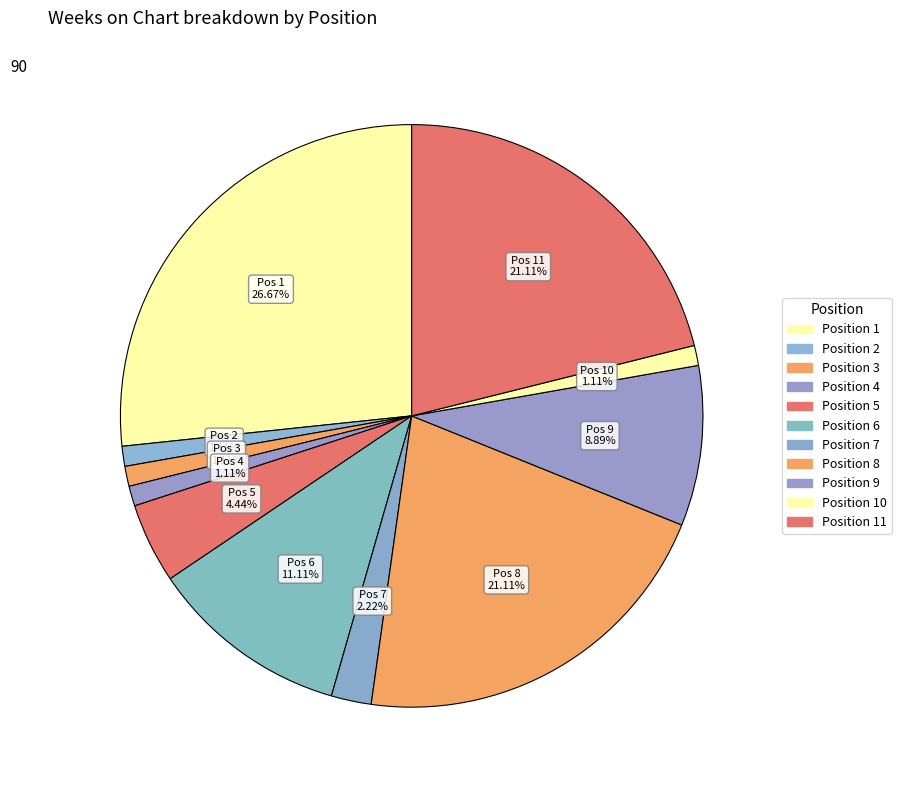

Which slice is the largest?

1